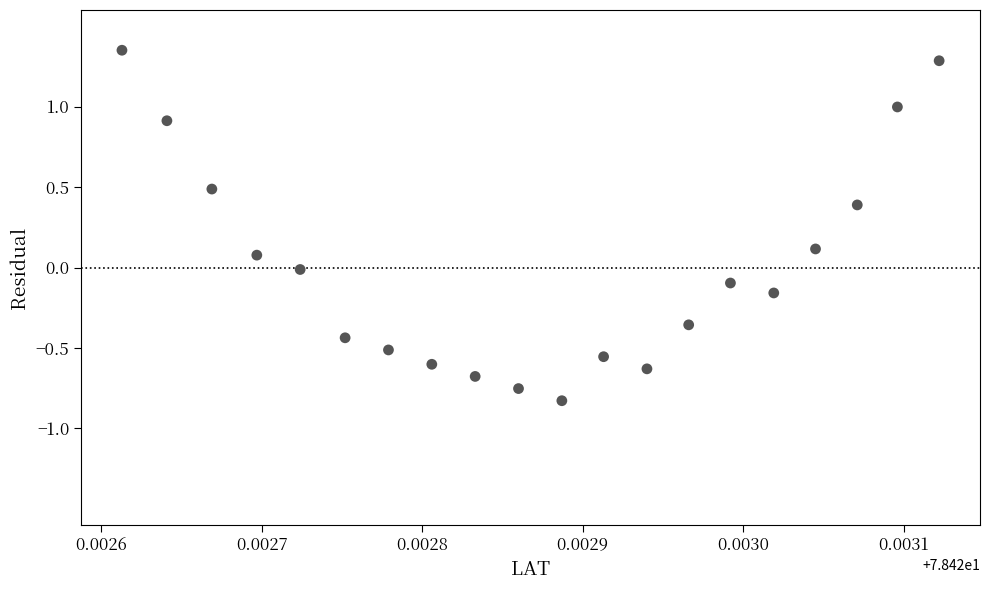

What is the range of Y values (max minus min)?

2.2